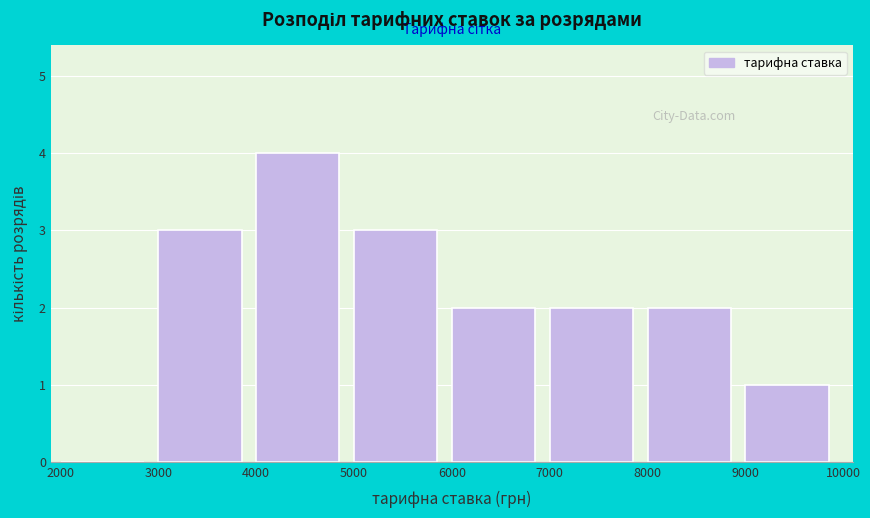

What is the height of the bar covering 5000 to 6000 on the x-axis? The values are not printed on the chart, so give them approximately, as read against the axis.

3